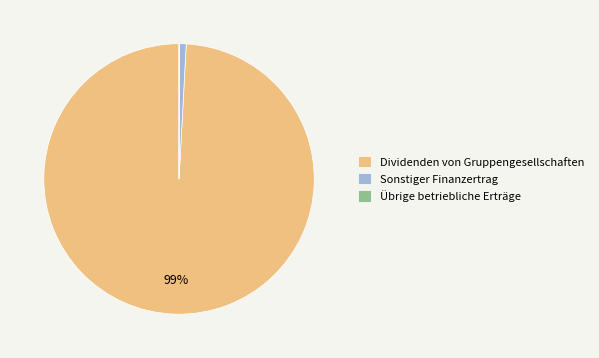

Which has a higher value, Dividenden von Gruppengesellschaften or Sonstiger Finanzertrag?

Dividenden von Gruppengesellschaften